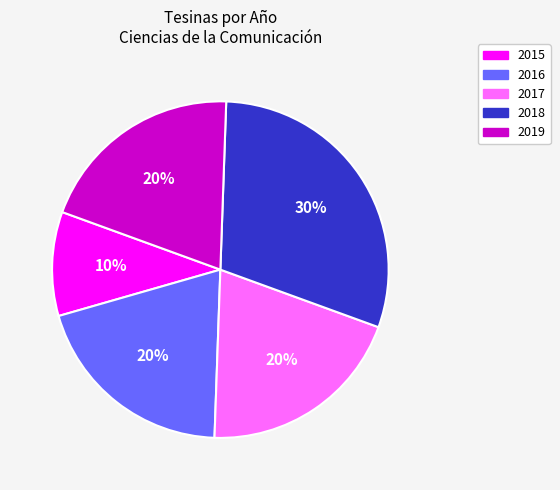

To the nearest percent, what is the difference between the largest and smallest slice percentages?

20%